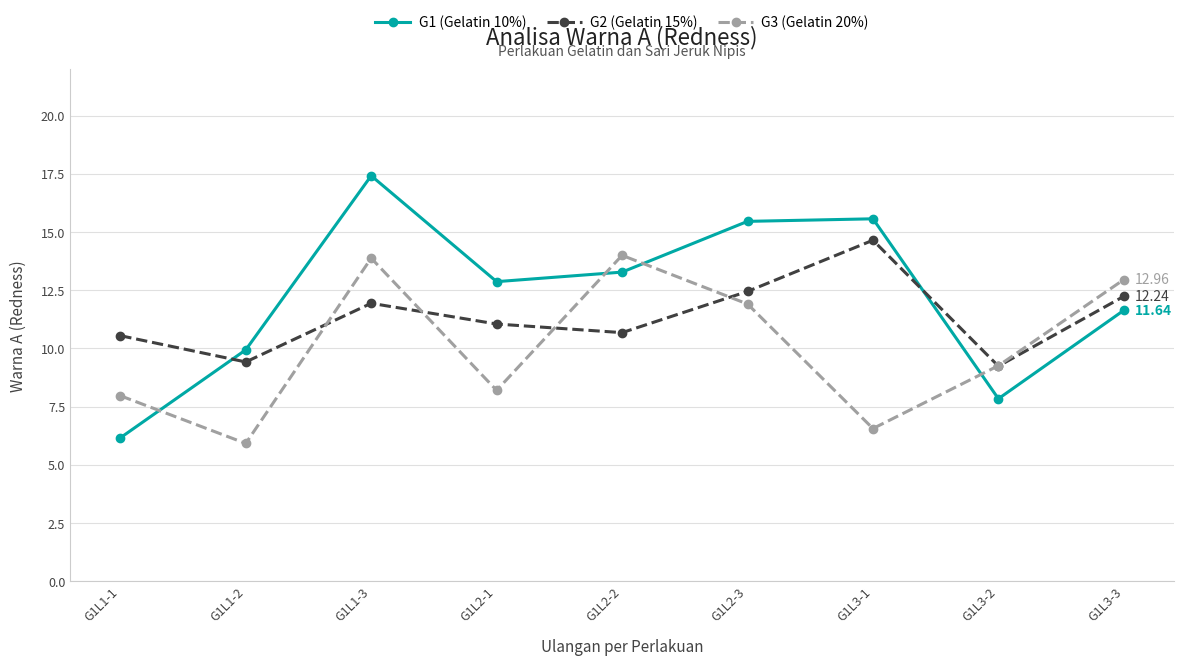

After their last crossing, which series has the higher values: G1 (Gelatin 10%) or G2 (Gelatin 15%)?

G2 (Gelatin 15%)